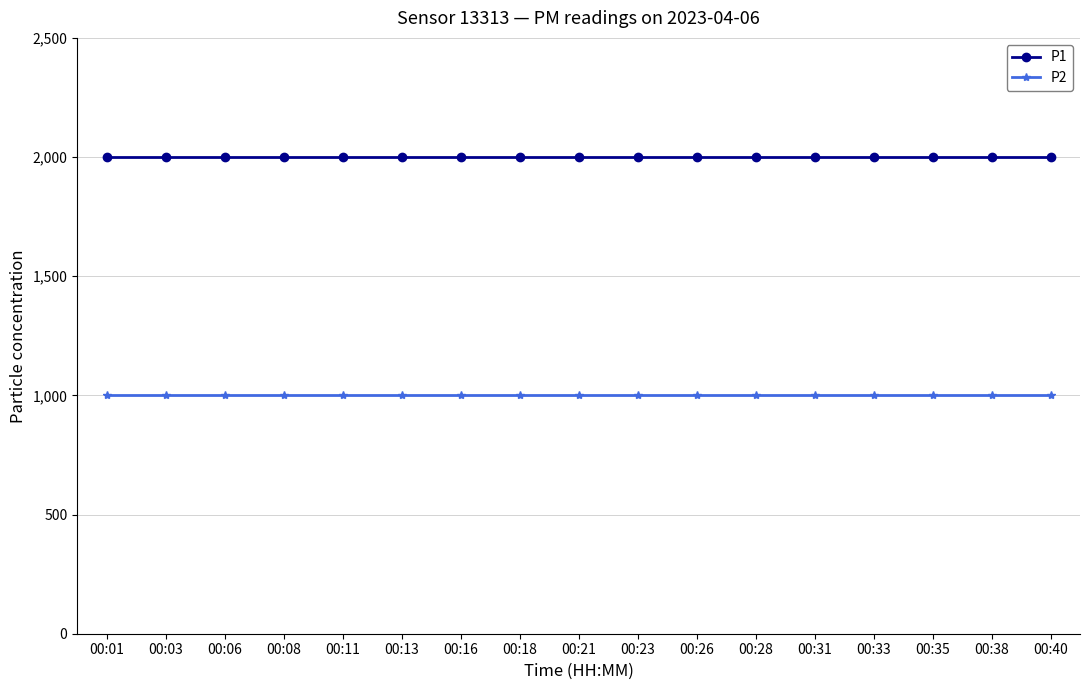

List the series in order of their peak value, lowest first.

P2, P1